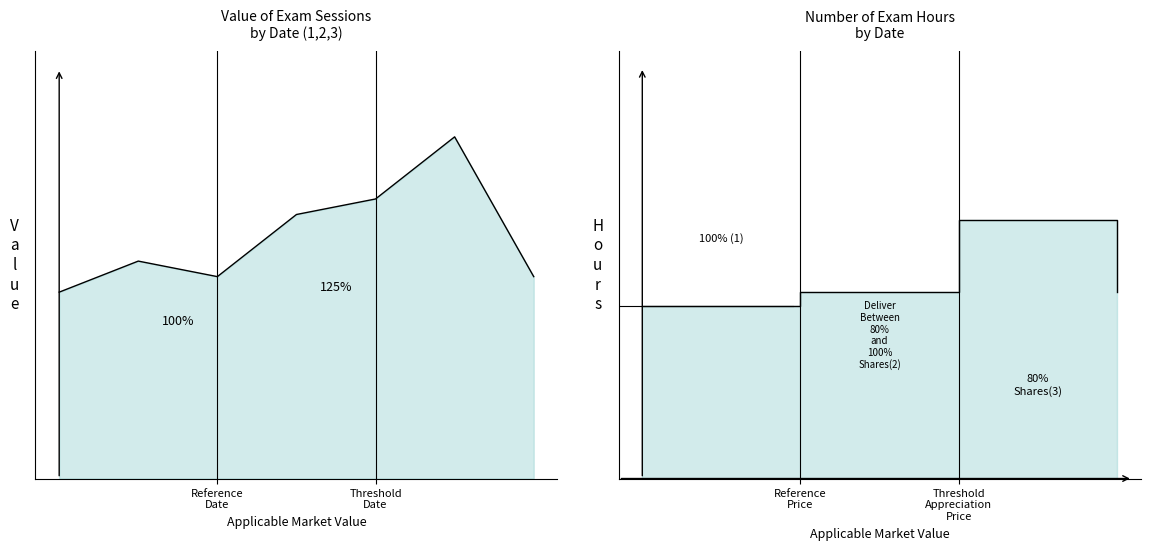

What is the change in value from Reference Price to Threshold Appreciation Price?

+5